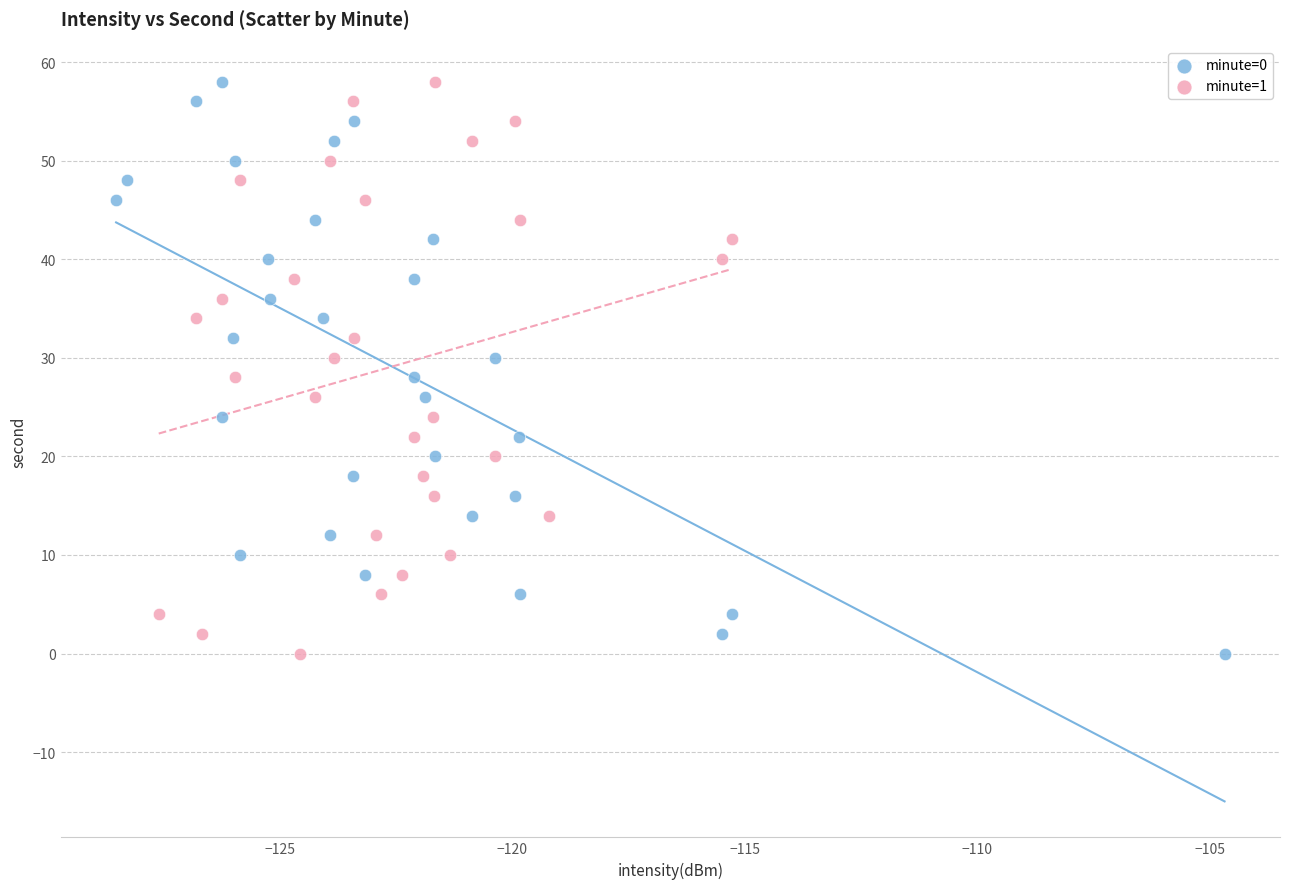

What are all the series names shown in the legend?

minute=0, minute=1